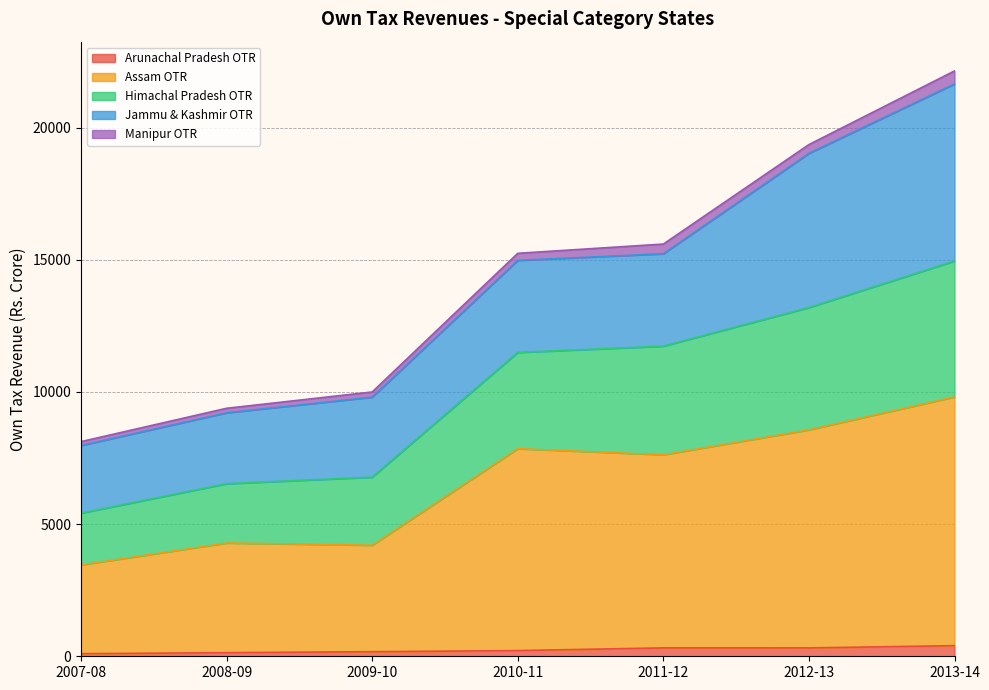

At which category is the sum across all series the highest?

2013-14